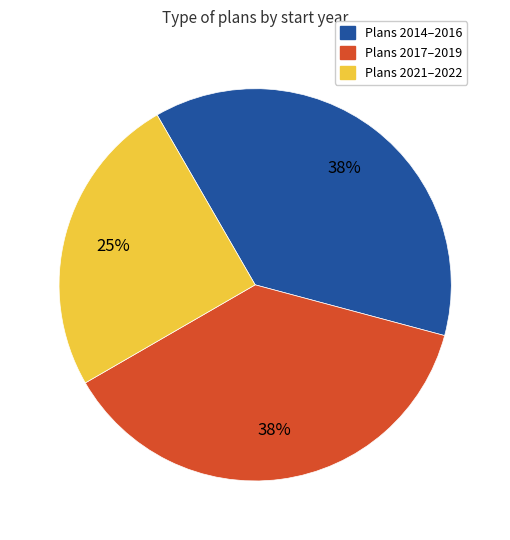

To the nearest percent, what is the average slice percentage?

33%